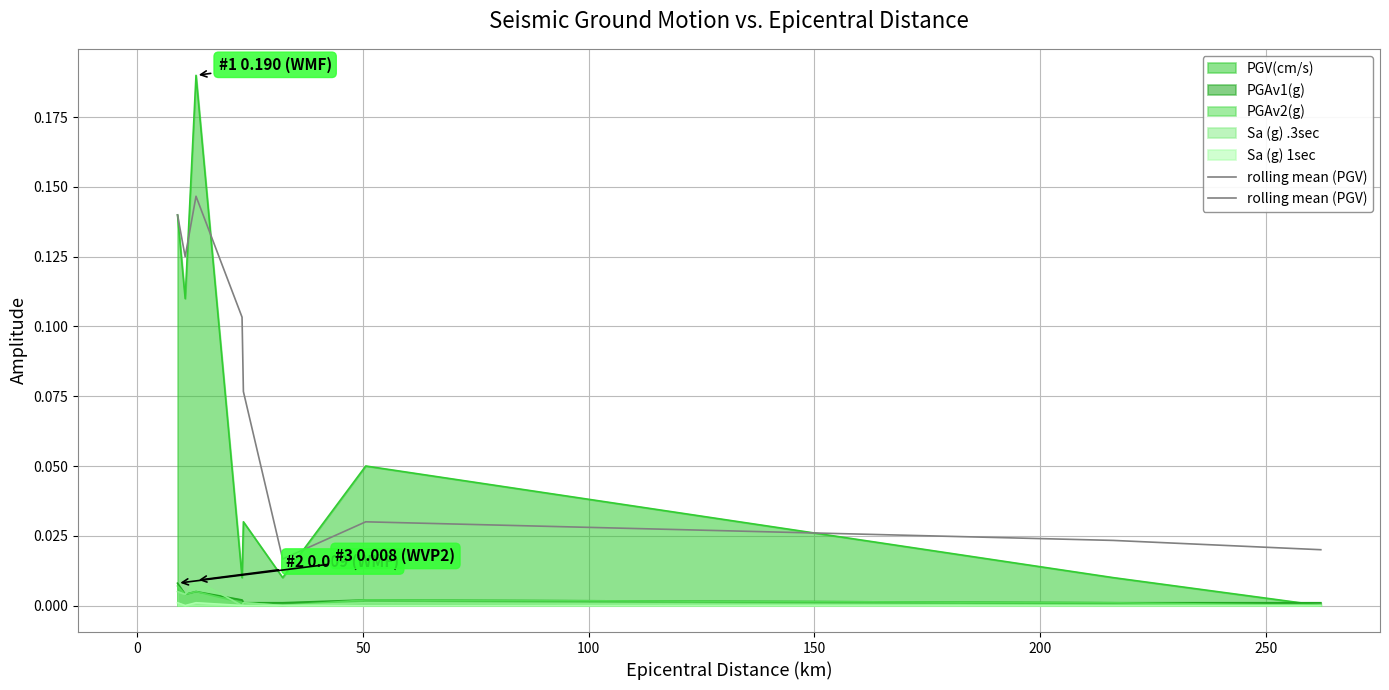

What is the sum of all values?

0.7